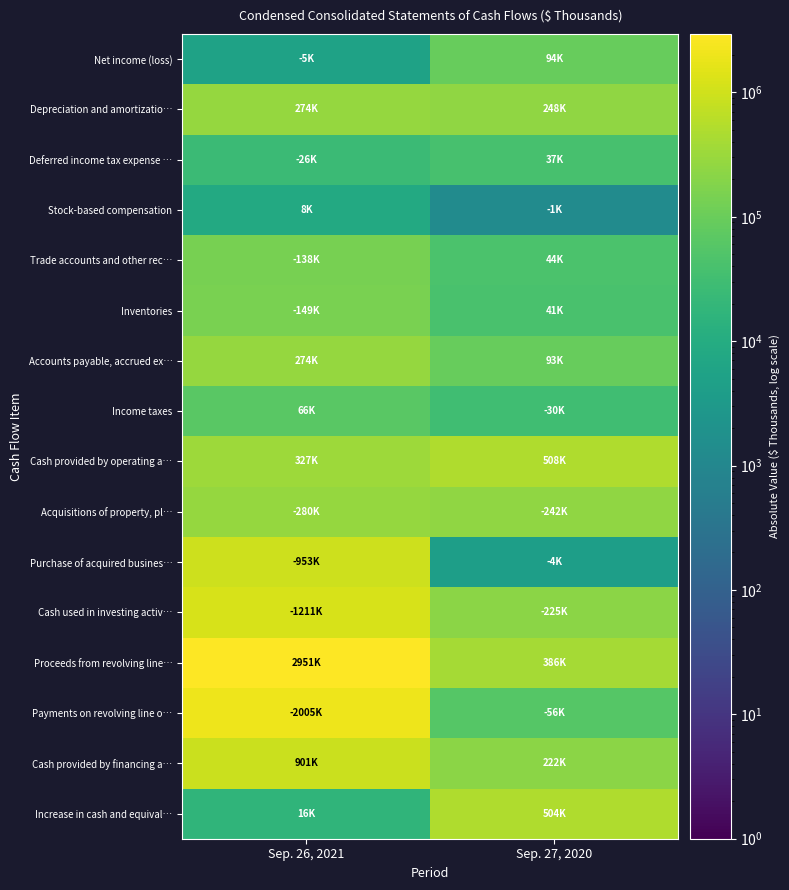

Reading left to right, extract all data points from this chart.

Net income (loss): Sep. 26, 2021=5200	Sep. 27, 2020=94740
Depreciation and amortizatio…: Sep. 26, 2021=274336	Sep. 27, 2020=248641
Deferred income tax expense …: Sep. 26, 2021=26436	Sep. 27, 2020=37739
Stock-based compensation: Sep. 26, 2021=8418	Sep. 27, 2020=1291
Trade accounts and other rec…: Sep. 26, 2021=138948	Sep. 27, 2020=44615
Inventories: Sep. 26, 2021=149653	Sep. 27, 2020=41292
Accounts payable, accrued ex…: Sep. 26, 2021=274932	Sep. 27, 2020=93114
Income taxes: Sep. 26, 2021=66413	Sep. 27, 2020=30868
Cash provided by operating a…: Sep. 26, 2021=327495	Sep. 27, 2020=508335
Acquisitions of property, pl…: Sep. 26, 2021=280820	Sep. 27, 2020=242603
Purchase of acquired busines…: Sep. 26, 2021=953947	Sep. 27, 2020=4216
Cash used in investing activ…: Sep. 26, 2021=1211871	Sep. 27, 2020=225104
Proceeds from revolving line…: Sep. 26, 2021=2951707	Sep. 27, 2020=386696
Payments on revolving line o…: Sep. 26, 2021=2005960	Sep. 27, 2020=56763
Cash provided by financing a…: Sep. 26, 2021=901546	Sep. 27, 2020=222127
Increase in cash and equival…: Sep. 26, 2021=16789	Sep. 27, 2020=504559